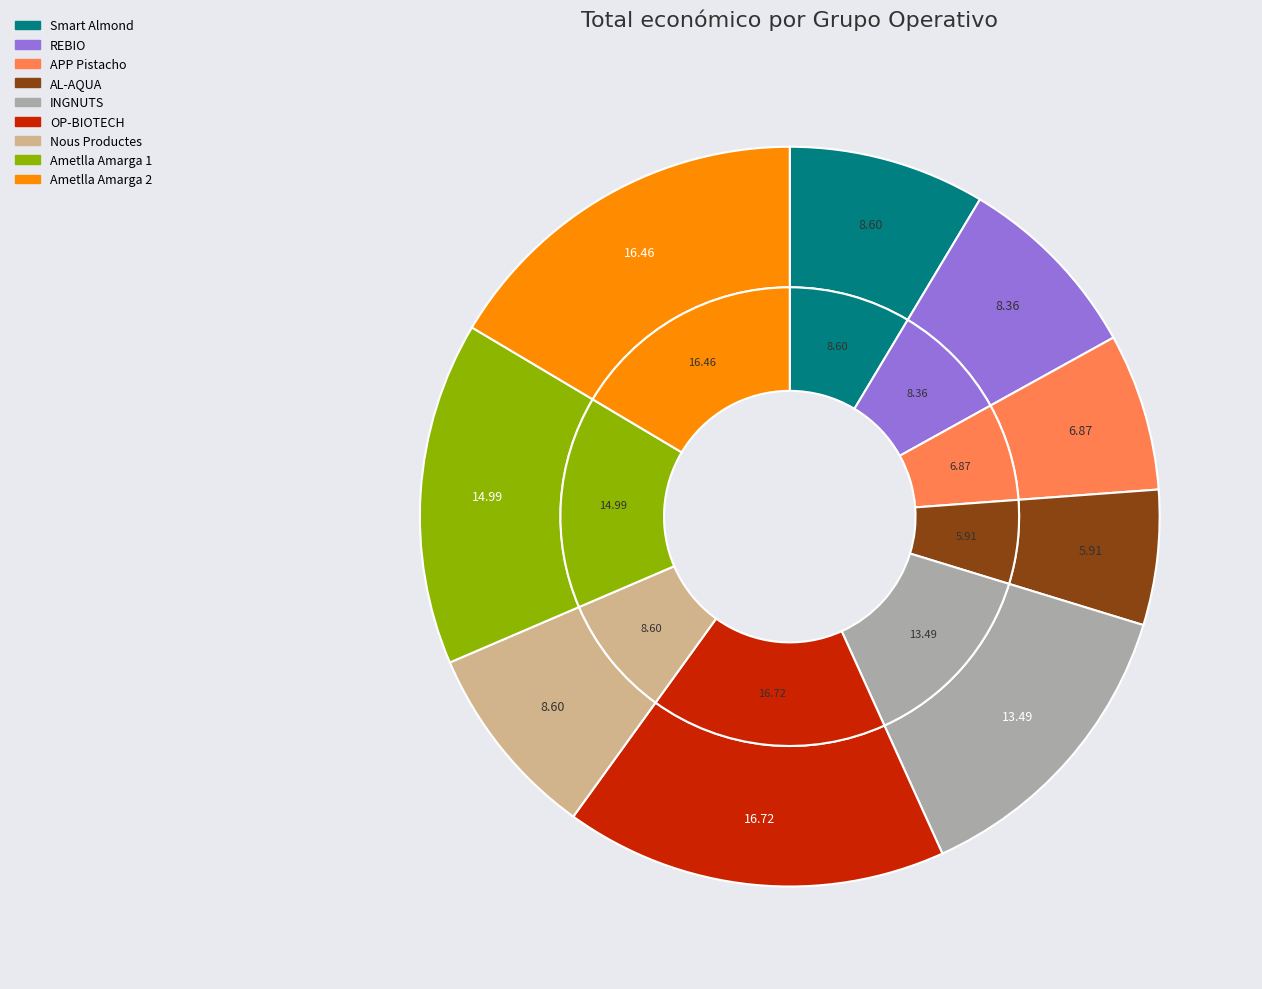

What is the ratio of the value at Ametlla Amarga 2 to the value at REBIO?

2.0